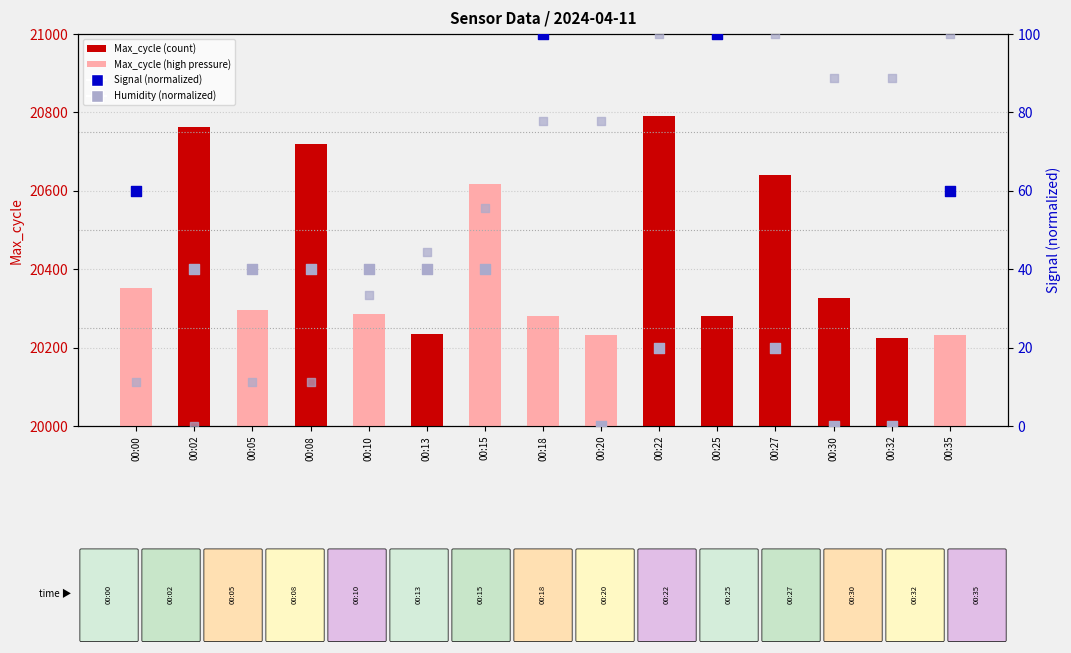

Approximately how many times larger is the value at 00:27 compared to 00:32?

1.0